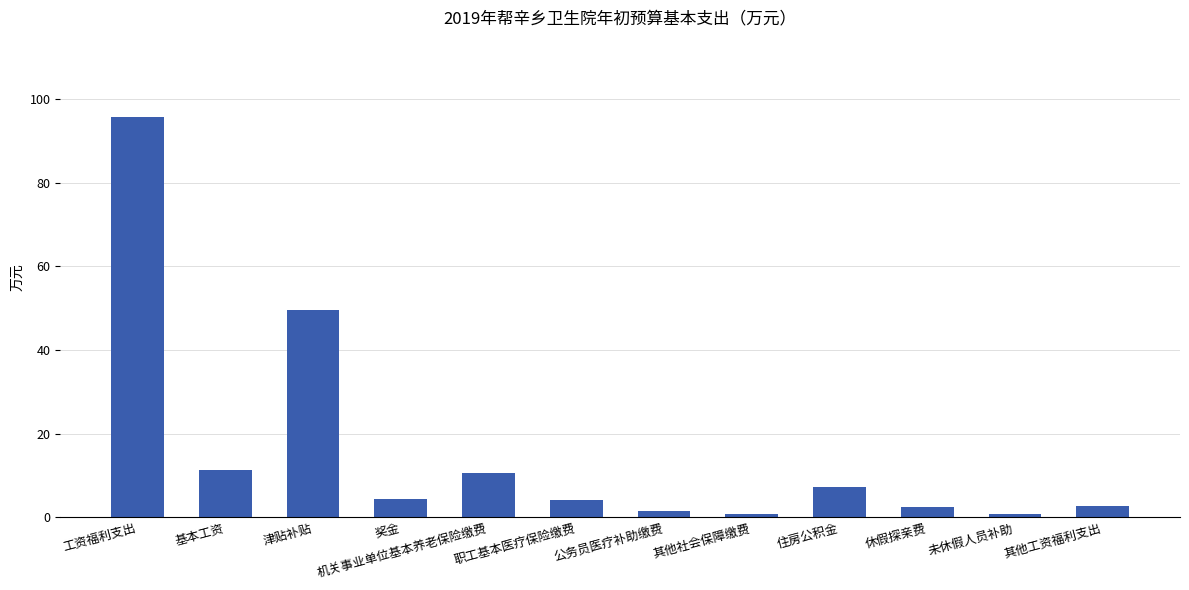

What is the change in value from 机关事业单位基本养老保险缴费 to 未休假人员补助?

-9.6